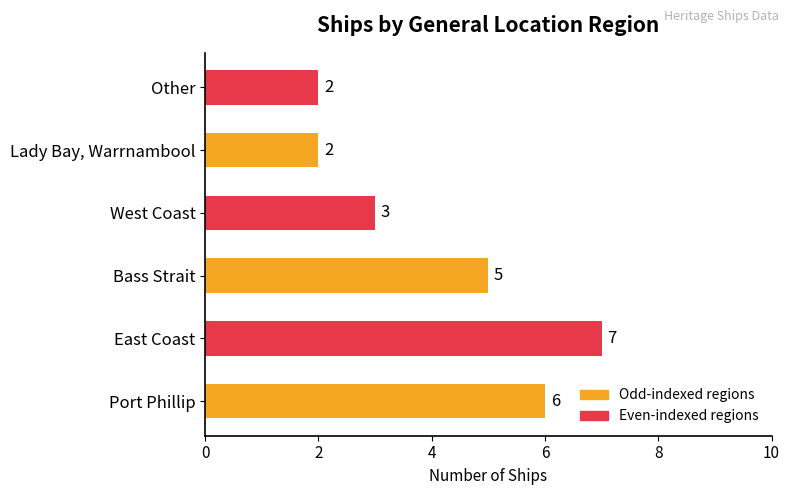

What is the ratio of the value at East Coast to the value at Port Phillip?

1.2